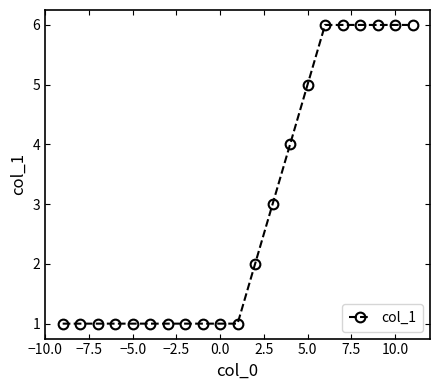

What is the difference between the maximum and second lowest values?

5